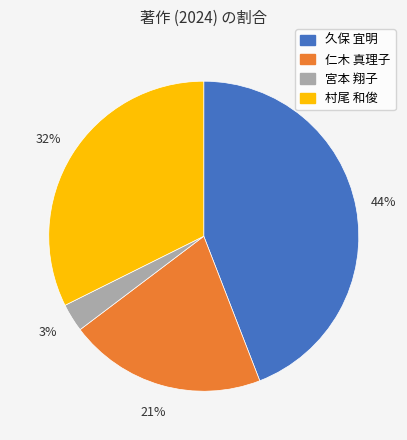

What is the smallest slice in the pie chart?

宮本 翔子